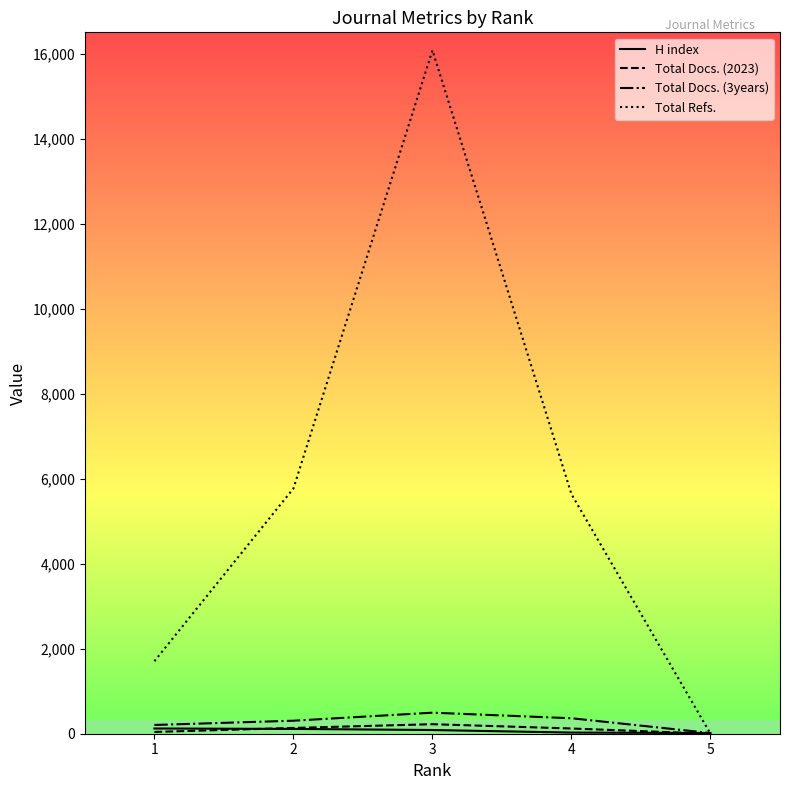

Between 4 and 5, which series saw the biggest shift?

Total Refs.